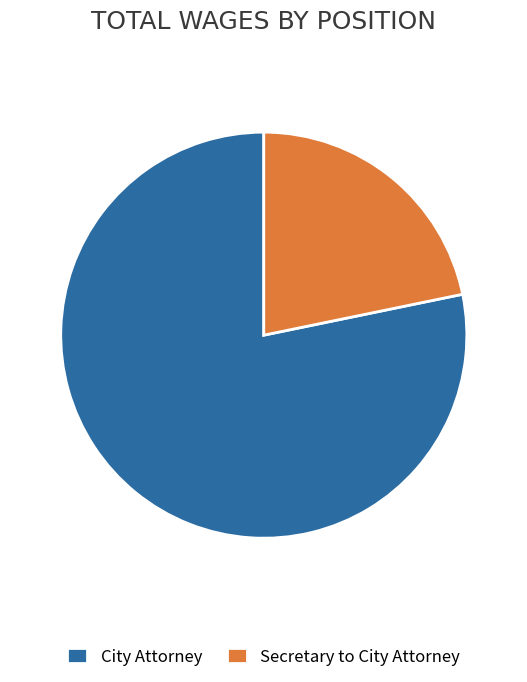

Which has a higher value, Secretary to City Attorney or City Attorney?

City Attorney